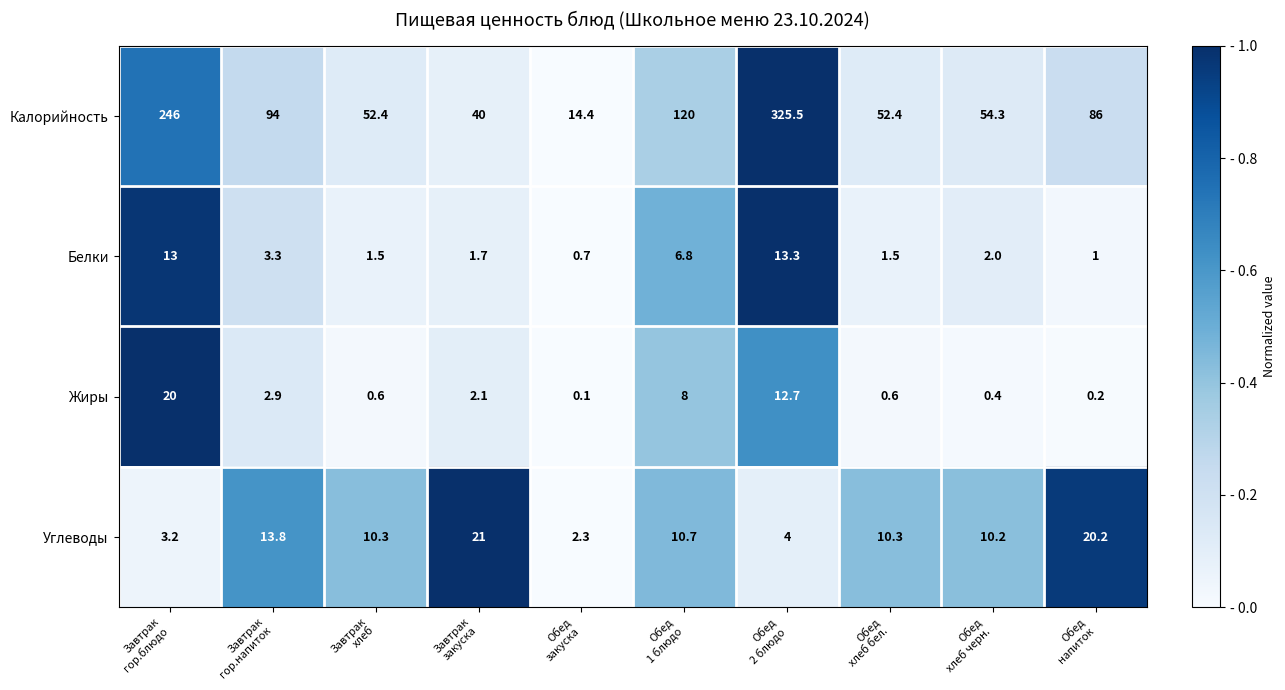

Rank the series by their maximum value, from highest to lowest.

Калорийность, Углеводы, Жиры, Белки